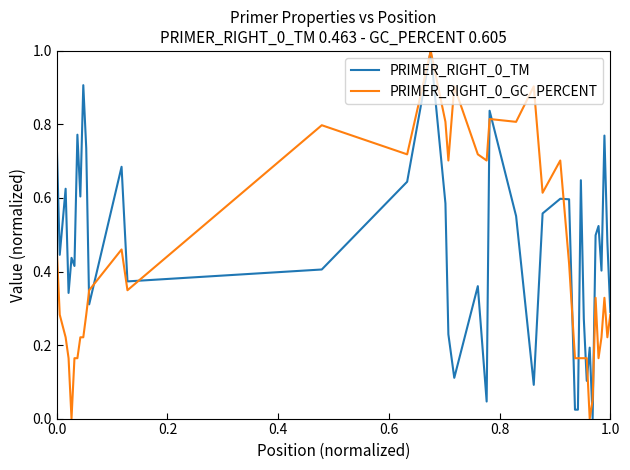

What is the maximum value shown in the chart?

1.0